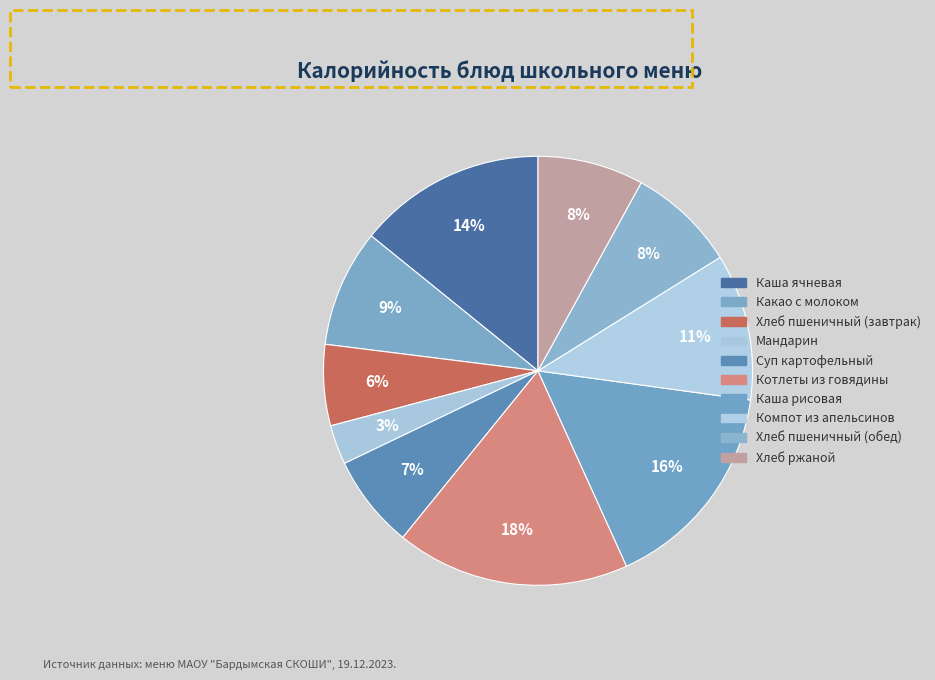

Is Суп картофельный the majority of the pie?

No